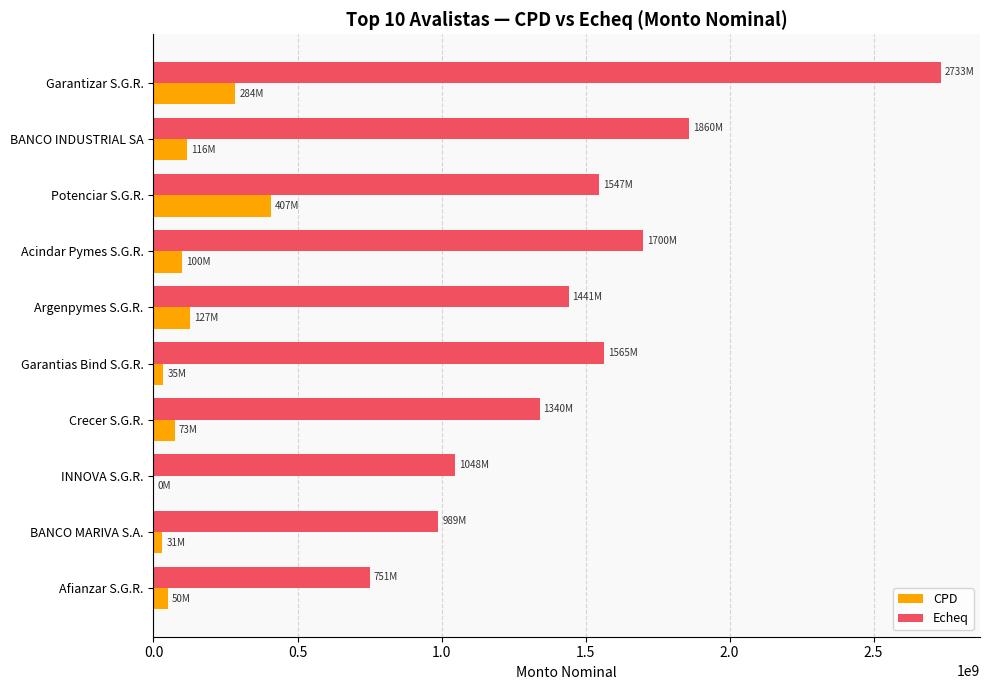

Between Acindar Pymes S.G.R. and BANCO MARIVA S.A., which series saw the biggest shift?

Echeq